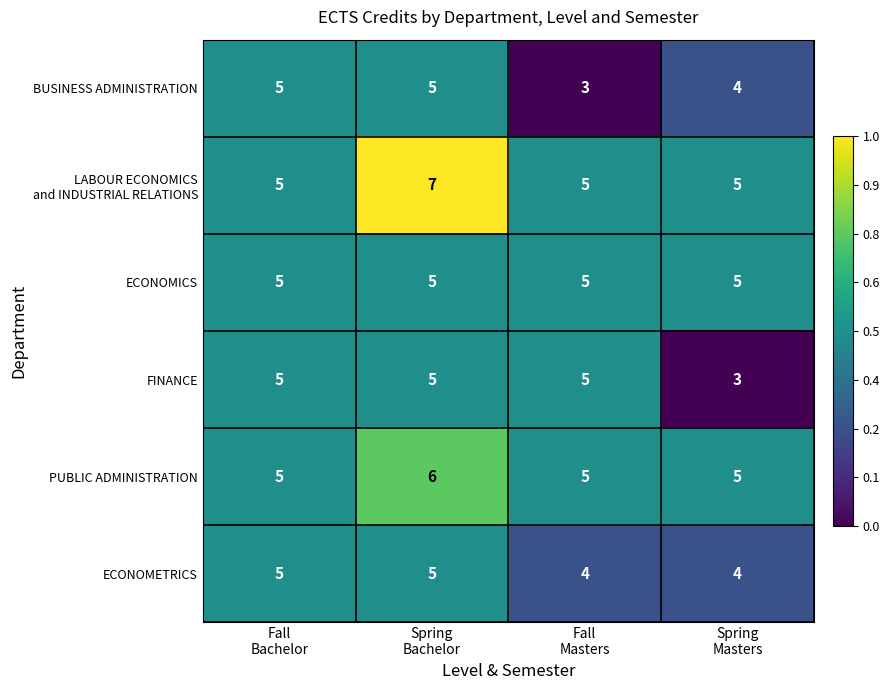

How many FINANCE values are between 5 and 6?

3